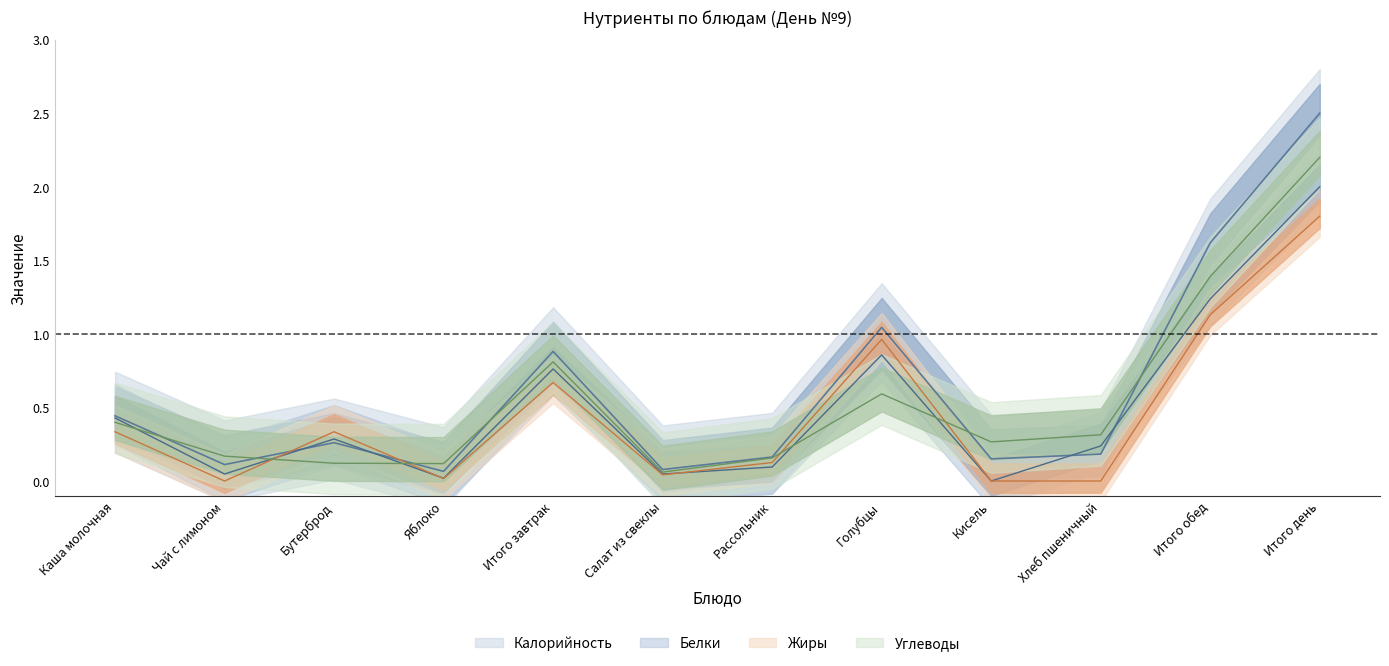

What is the average value of the Калорийность series?

0.6